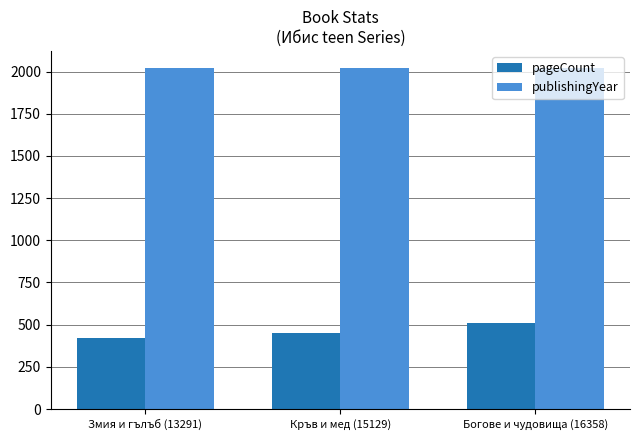

Are the bars horizontal?

No